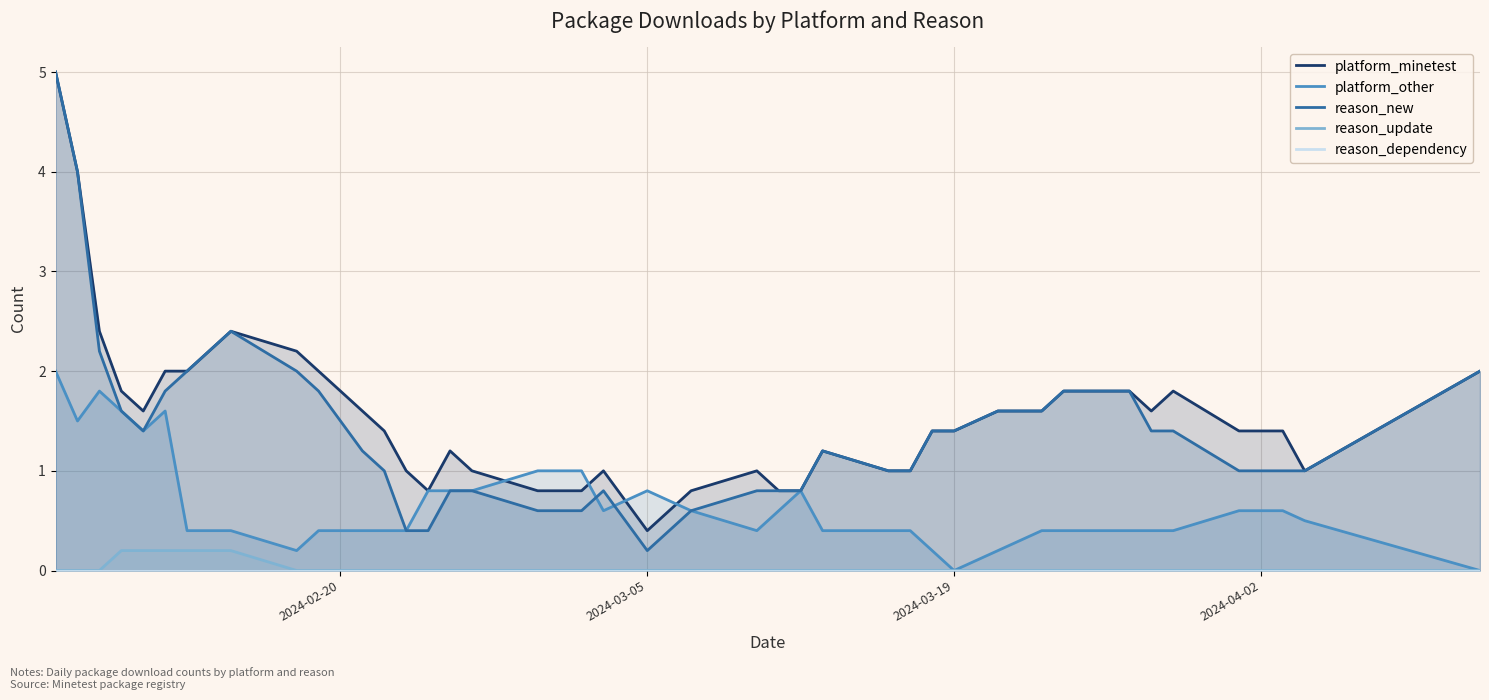

Which series has the largest range (max minus min)?

reason_new